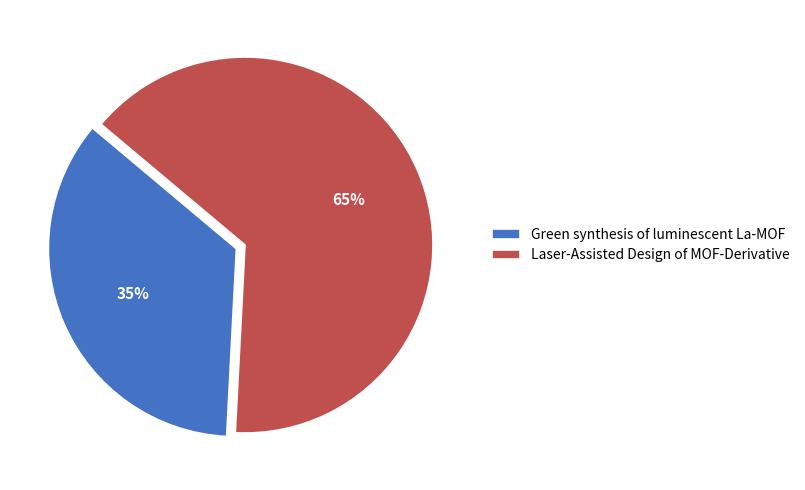

To the nearest percent, what portion does Laser-Assisted Design of MOF-Derivative represent?

65%